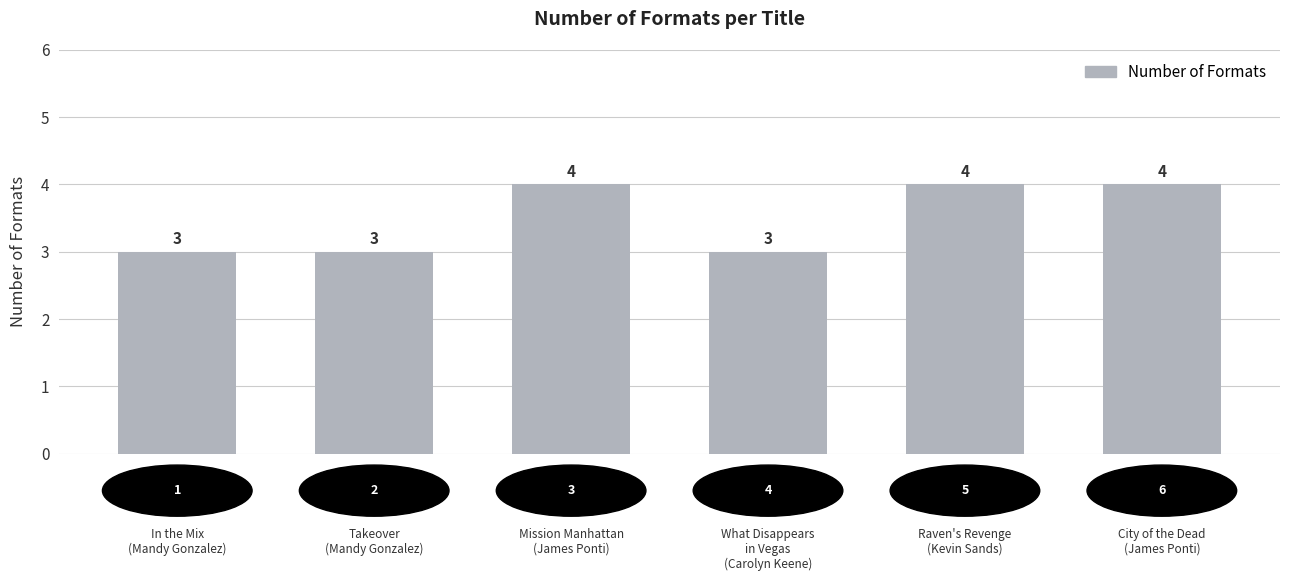

Count the values in the range 3 to 4.

6